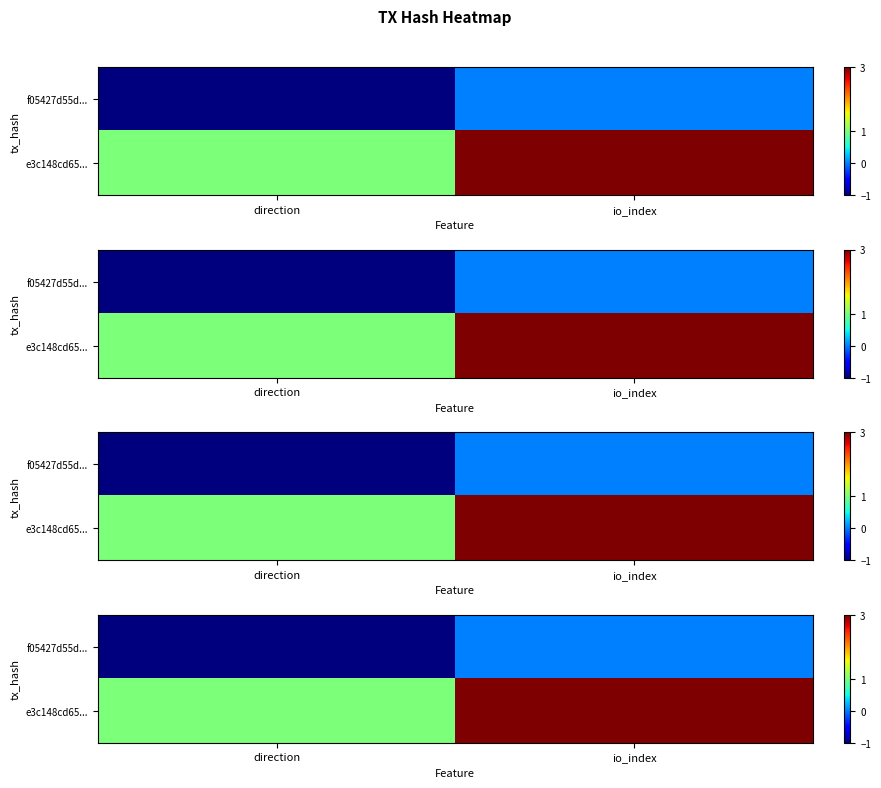

What is the approximate value of e3c148cd65... at direction?

1